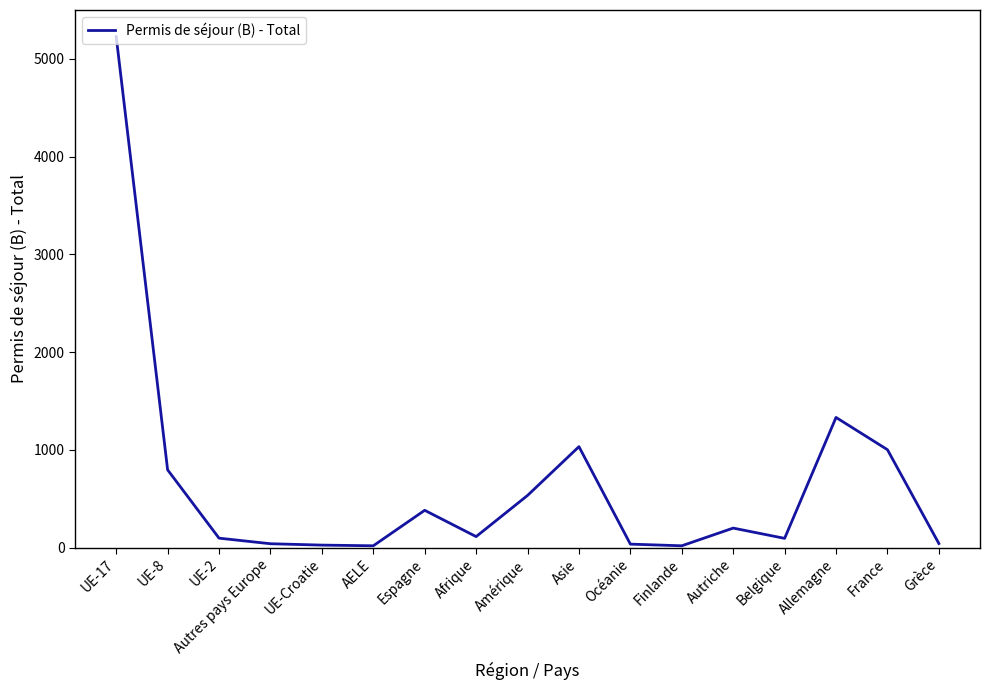

Does the chart display data point markers on the line(s)?

No